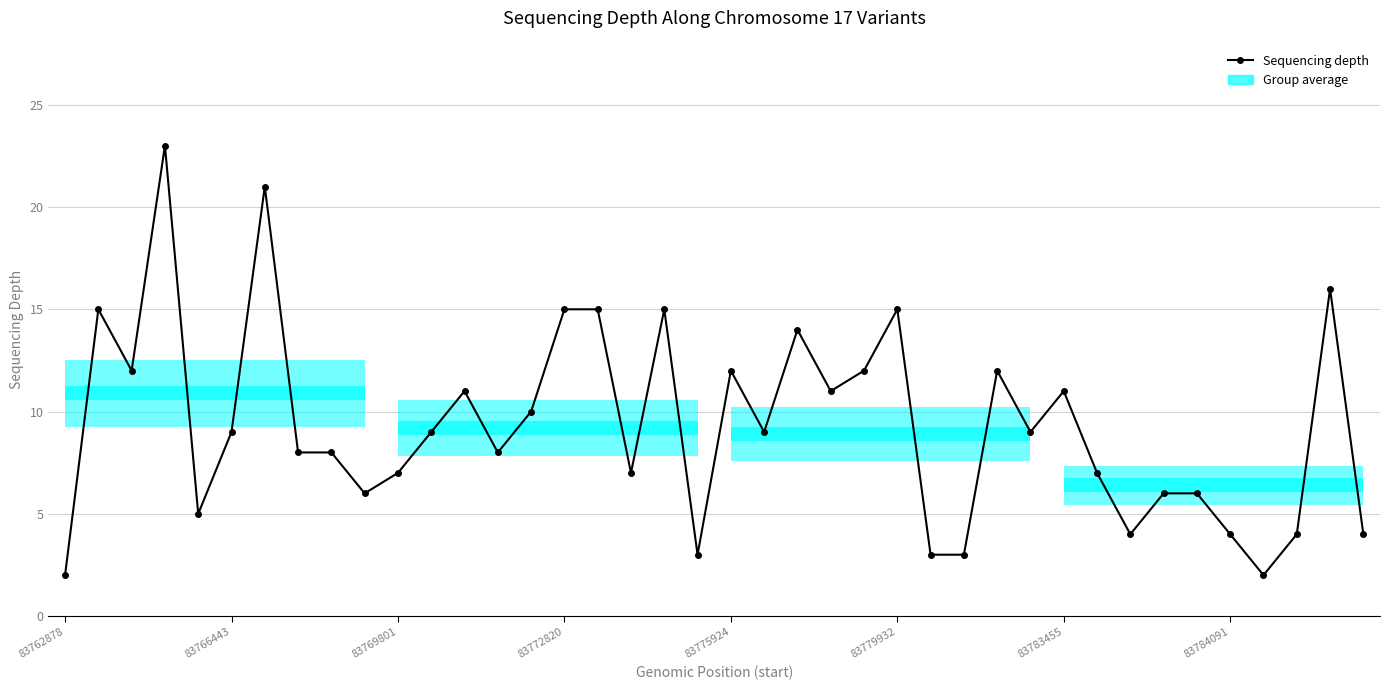

What is the value of the 13th point from the left?

11